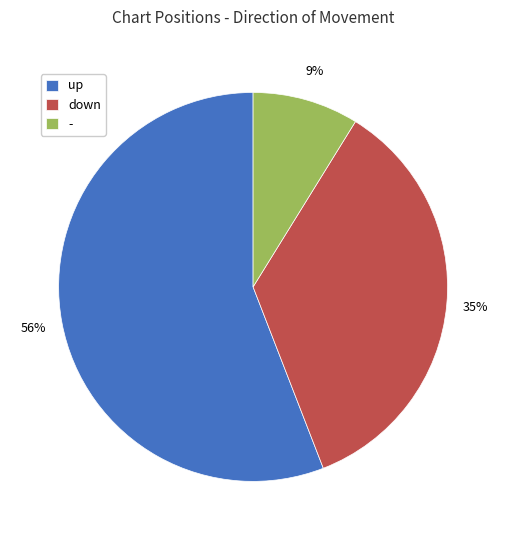

What is the largest slice in the pie chart?

up